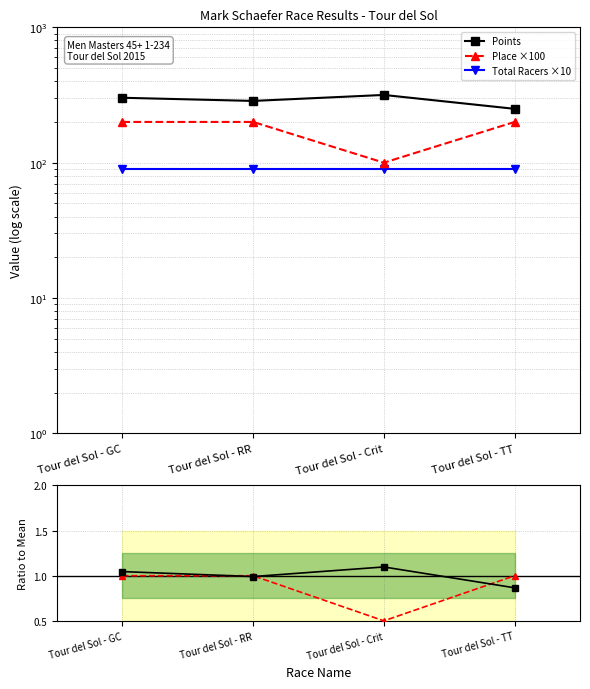

What position from the right is Tour del Sol - GC?

4